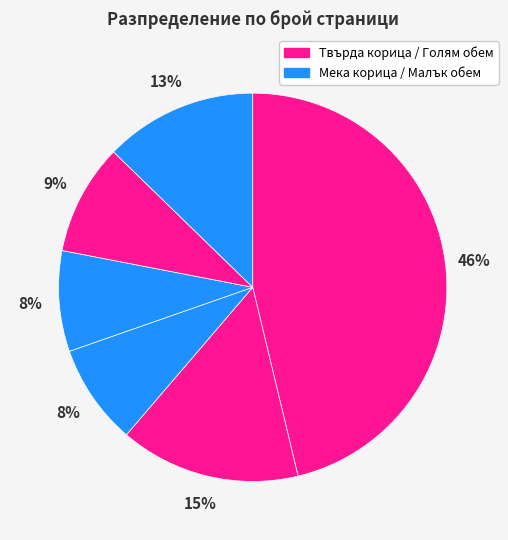

To the nearest percent, what is the average slice percentage?

17%